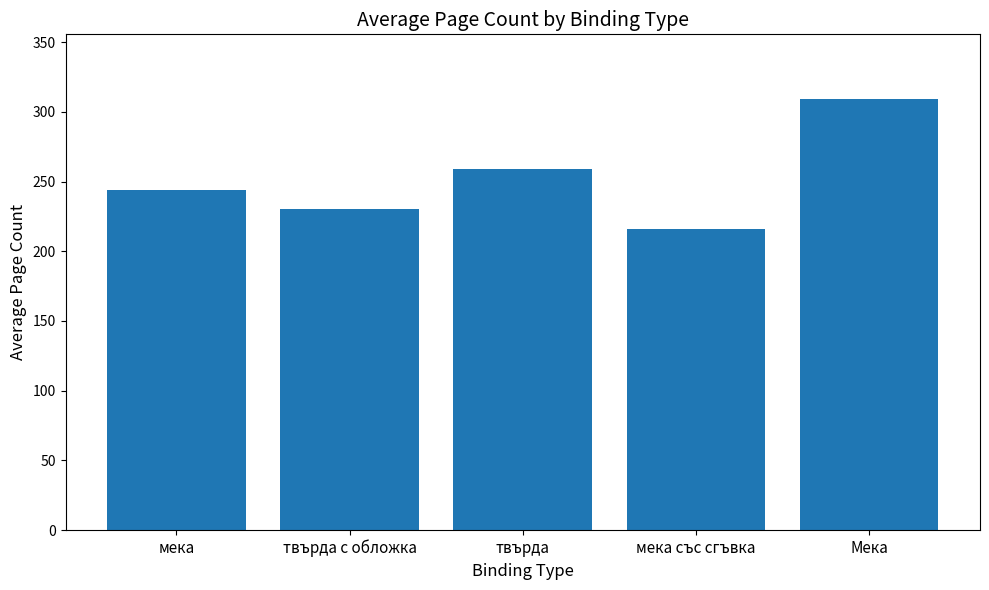

Reading left to right, extract all data points from this chart.

мека=243.8	твърда с обложка=230.7	твърда=258.7	мека със сгъвка=216.0	Мека=309.3